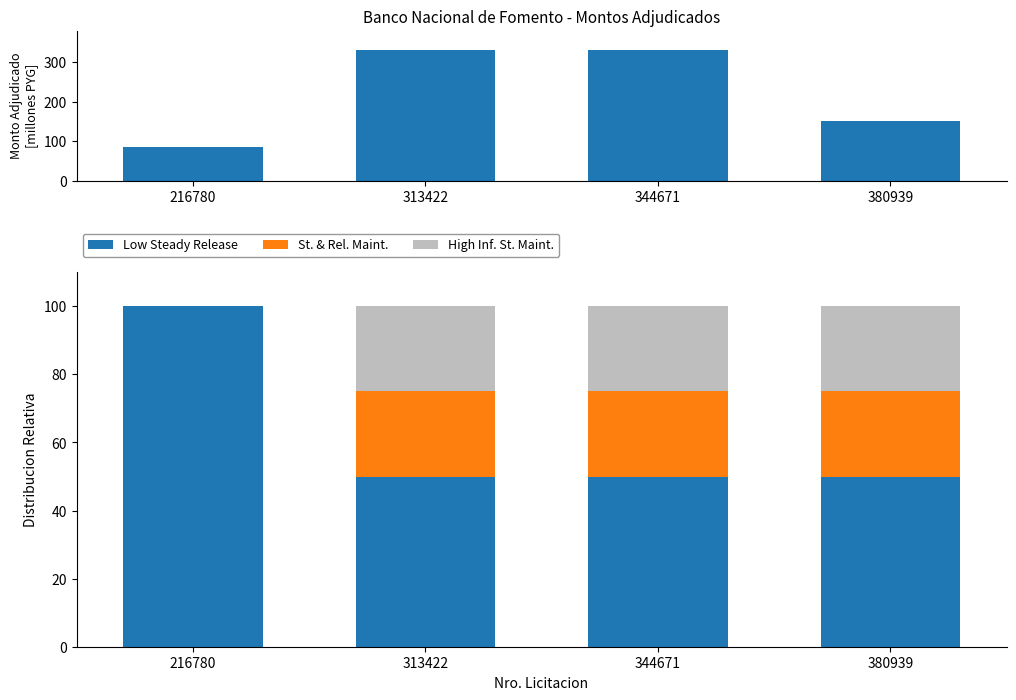

How many groups of bars are there?

4